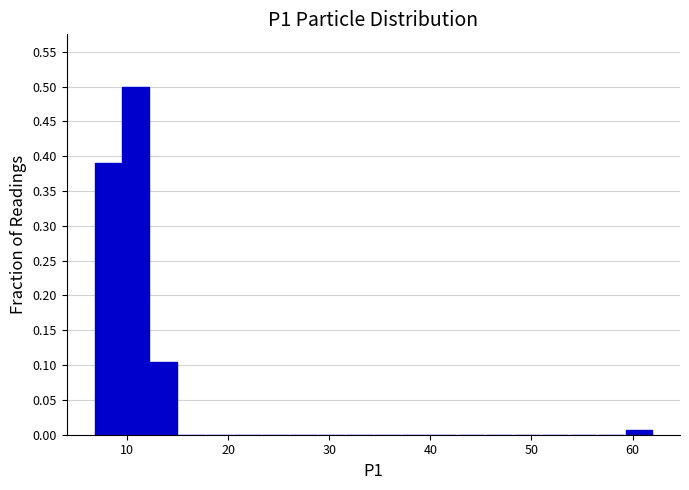

Read against the x-axis, roughly where is the centre of the tallest bar?

11